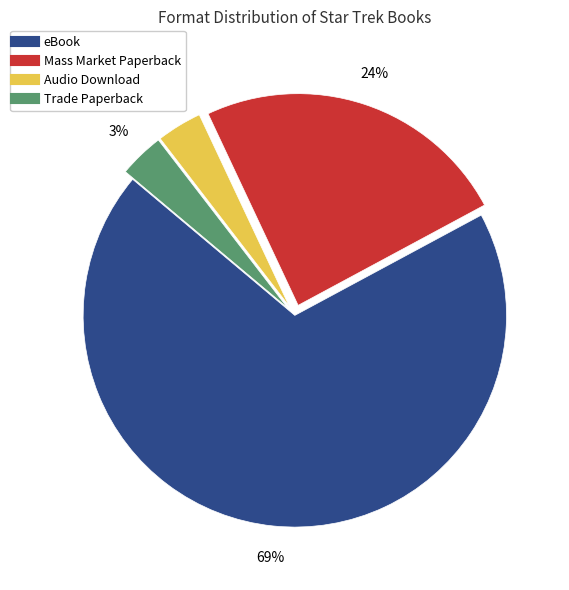

Is the sum of Audio Download and Trade Paperback greater than half?

No